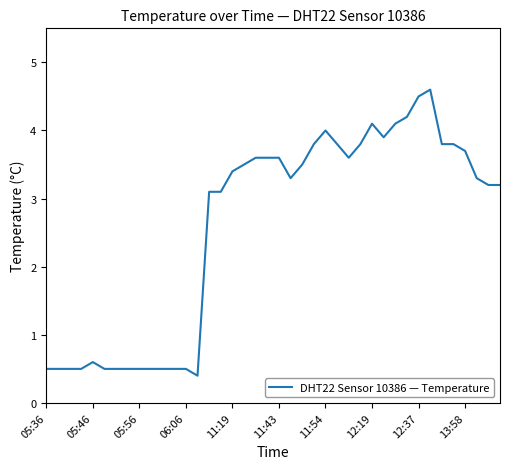

What is the minimum value shown in the chart?

0.4